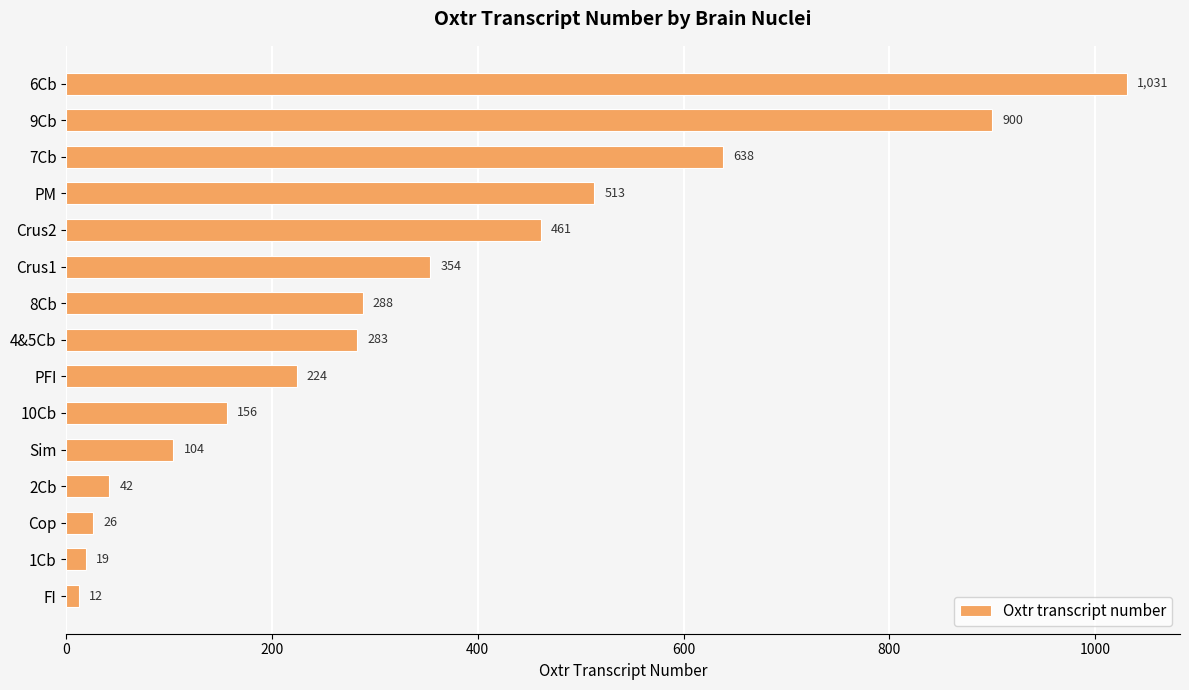

List the labels in order of value, smallest first.

FI, 1Cb, Cop, 2Cb, Sim, 10Cb, PFI, 4&5Cb, 8Cb, Crus1, Crus2, PM, 7Cb, 9Cb, 6Cb